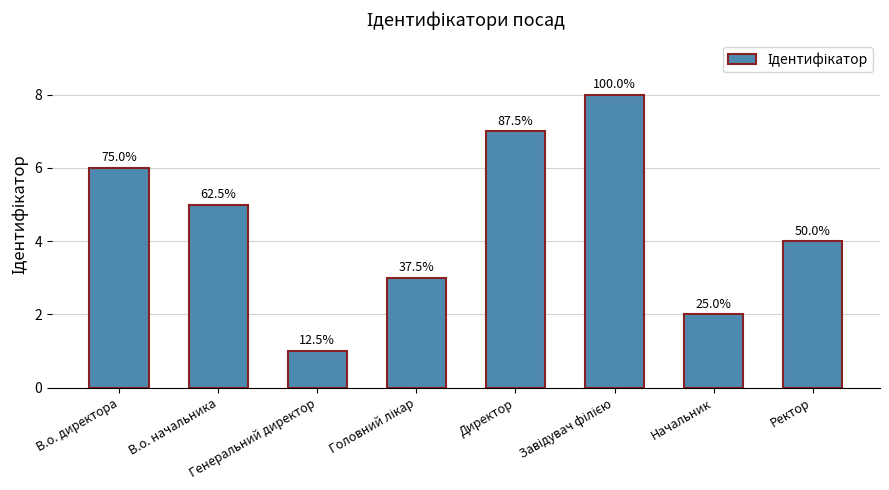

What is the label of the 7th bar from the right?

В.о. начальника